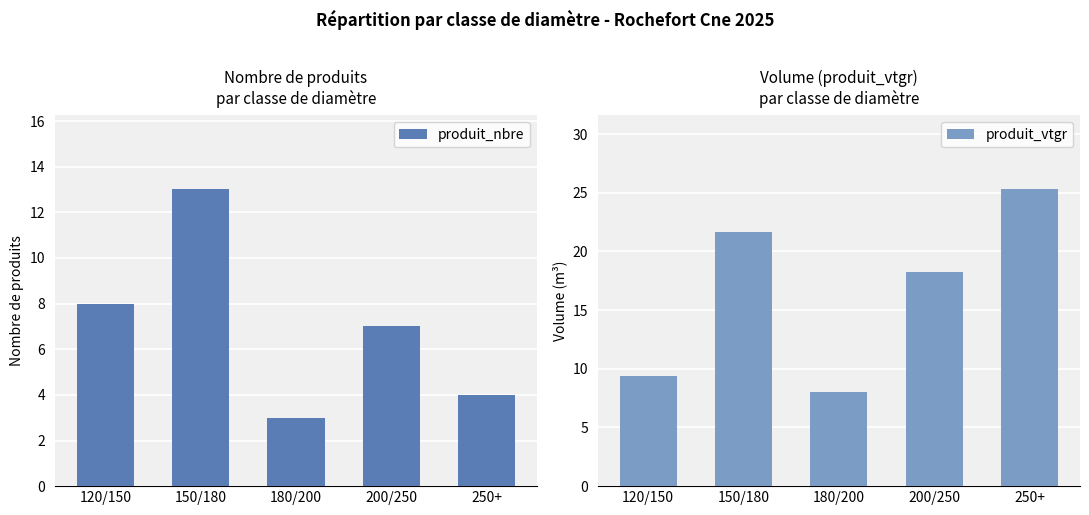

What is the total value across all series at 150/180?

34.7